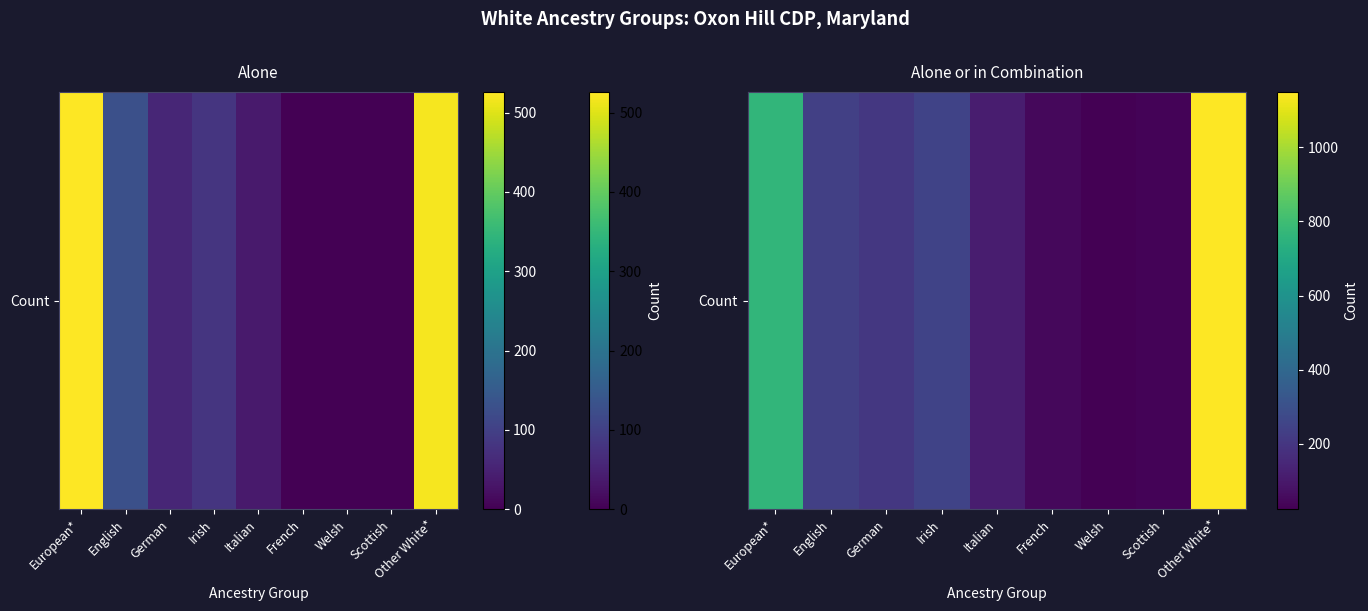

What is the difference between the maximum and second lowest values?

1113